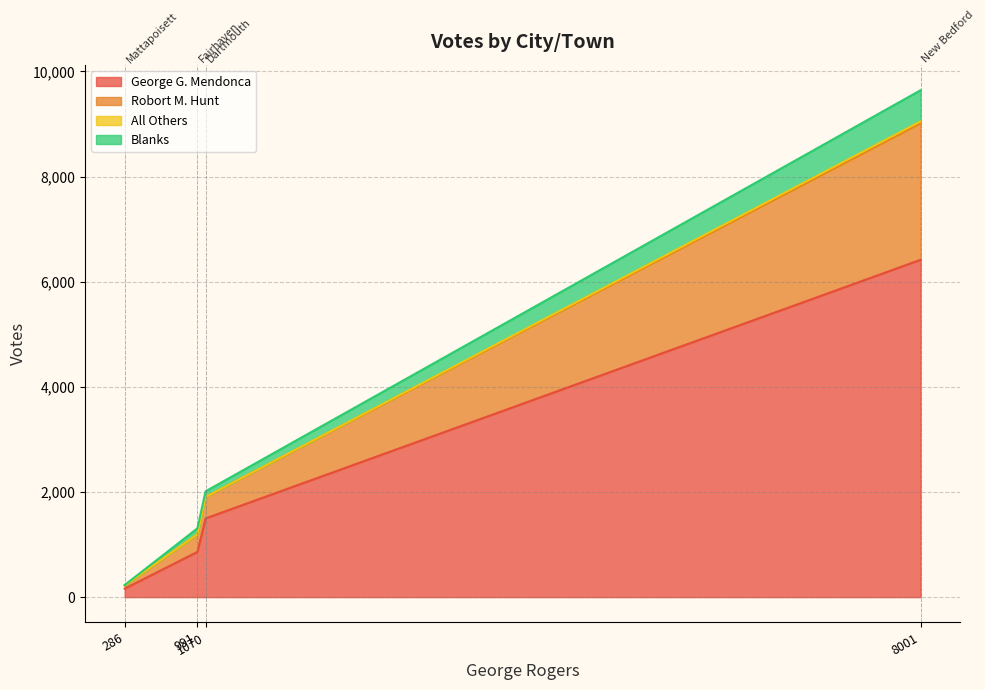

Reading left to right, extract all data points from this chart.

George G. Mendonca: Dartmouth=1497	Fairhaven=860	Mattapoisett=161	New Bedford=6417
Robort M. Hunt: Dartmouth=408	Fairhaven=335	Mattapoisett=59	New Bedford=2597
All Others: Dartmouth=0	Fairhaven=0	Mattapoisett=0	New Bedford=36
Blanks: Dartmouth=108	Fairhaven=114	Mattapoisett=11	New Bedford=593